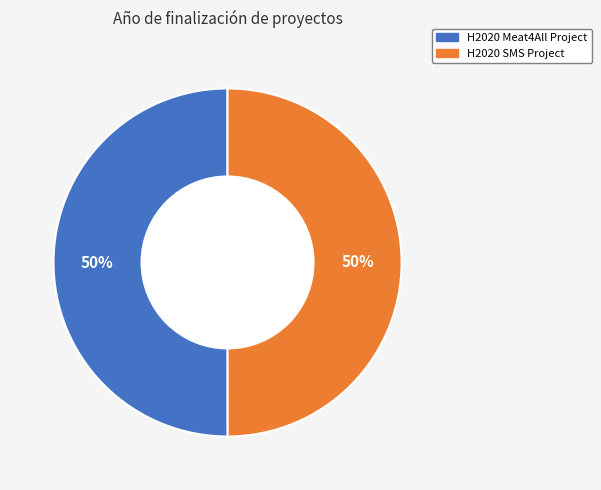

To the nearest percent, what portion does H2020 SMS Project represent?

50%